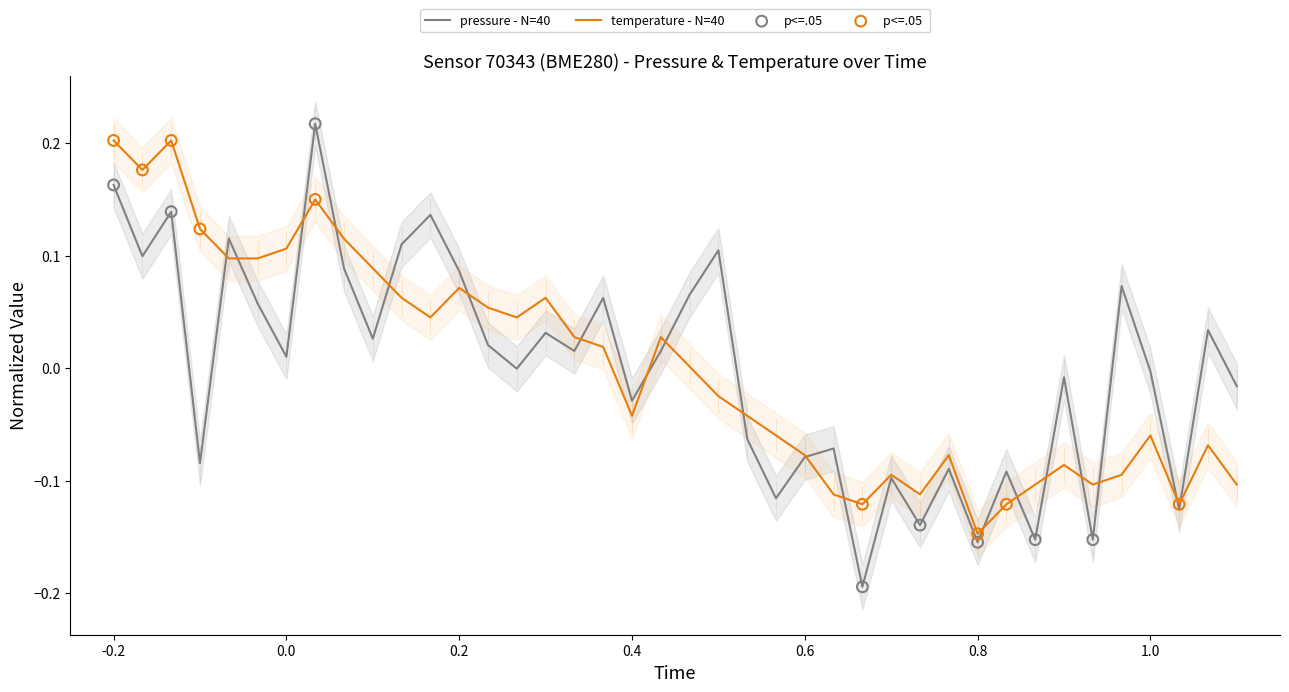

Which series contains the highest Y value?

pressure